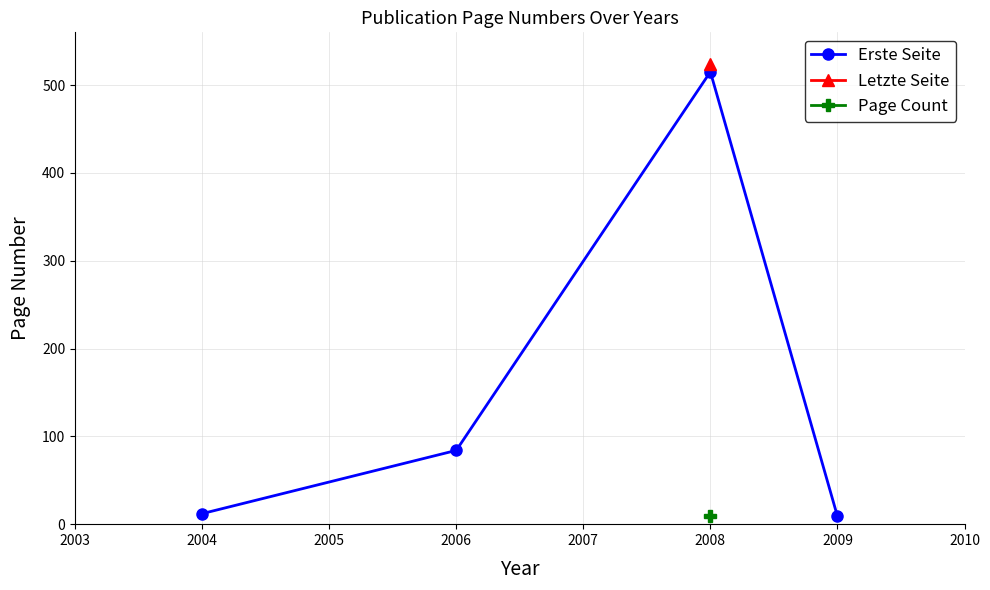

What is the difference between the maximum and minimum values?

506